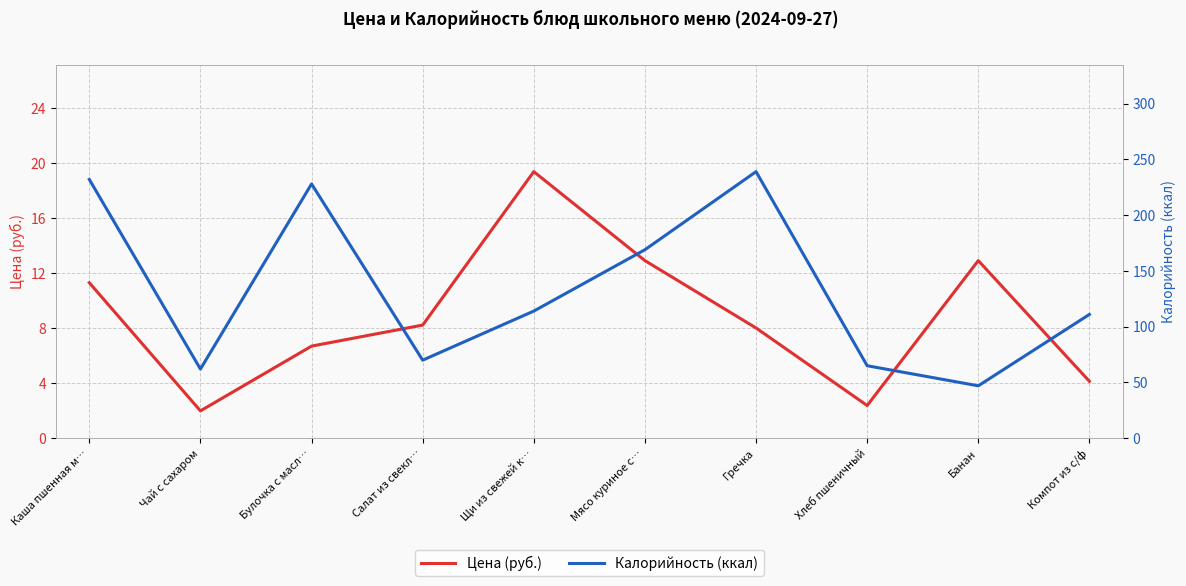

Which series changed the most between Булочка с масл… and Хлеб пшеничный?

Калорийность (ккал)